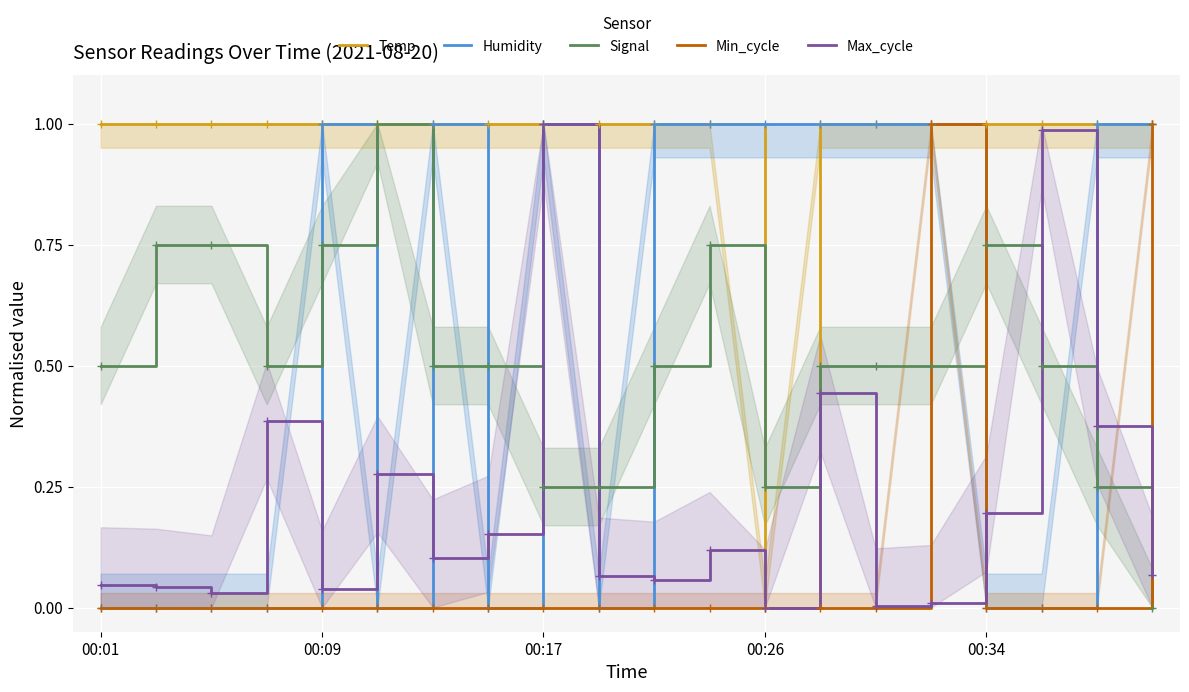

Is it true that Max_cycle equals 0.0 at 00:26?

True